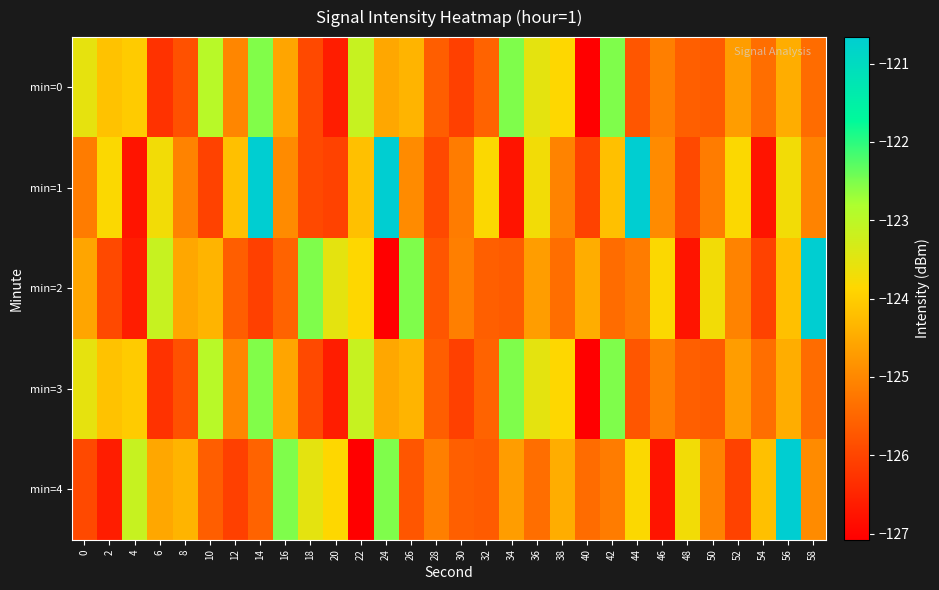

Which series has the widest spread of values?

min=2